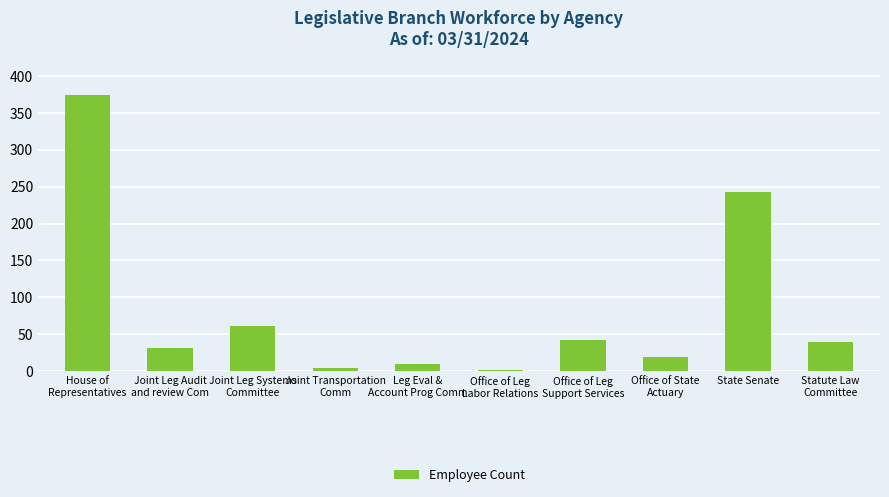

True or false: the data shows 243 at State Senate.

True